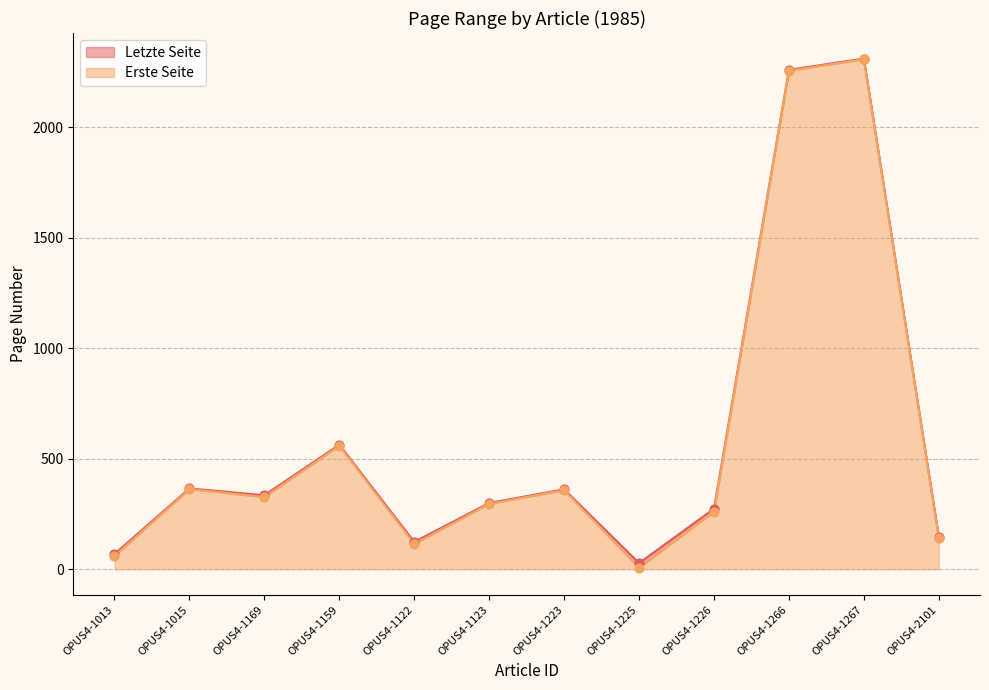

Is the value of Letzte Seite at OPUS4-1013 greater than the value of Erste Seite at OPUS4-1226?

No